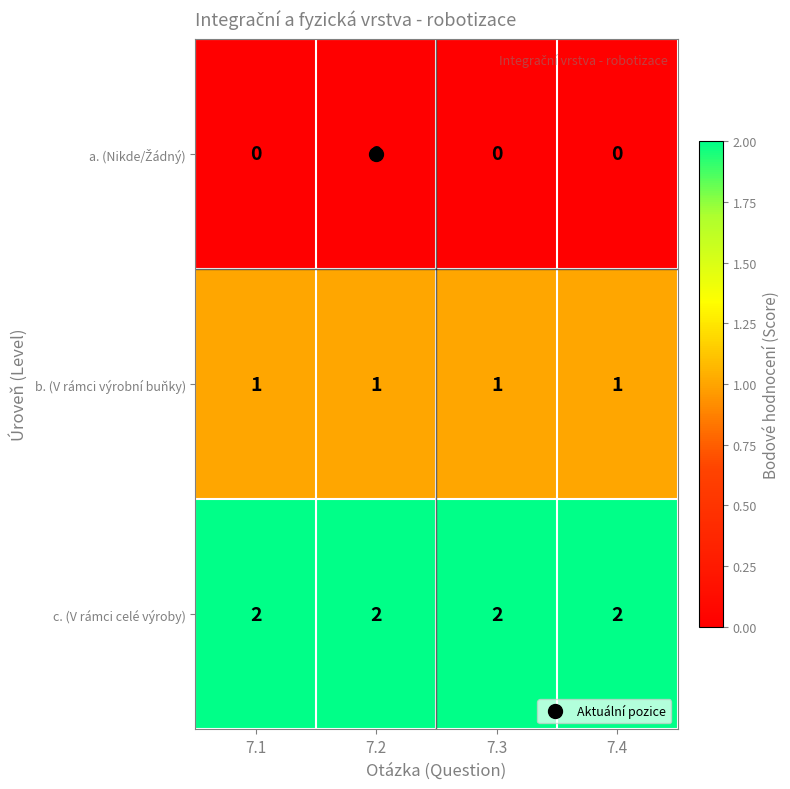

Which series has the largest total across all categories?

c. (V rámci celé výroby)